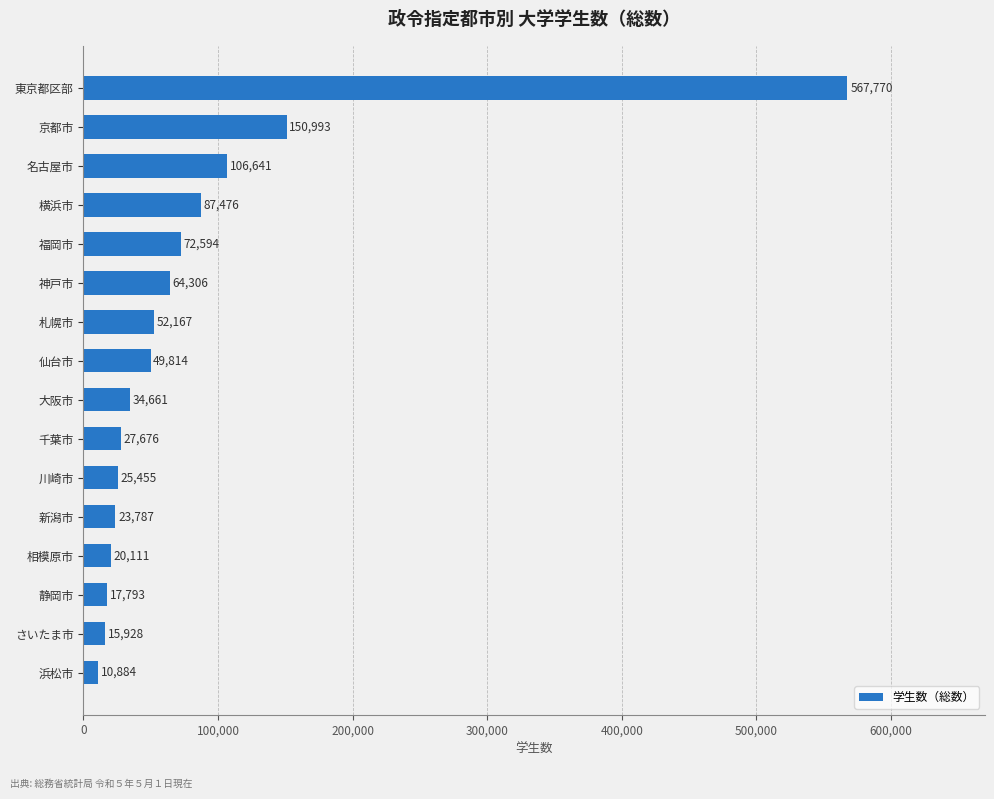

What is the sum of all values?

1328056